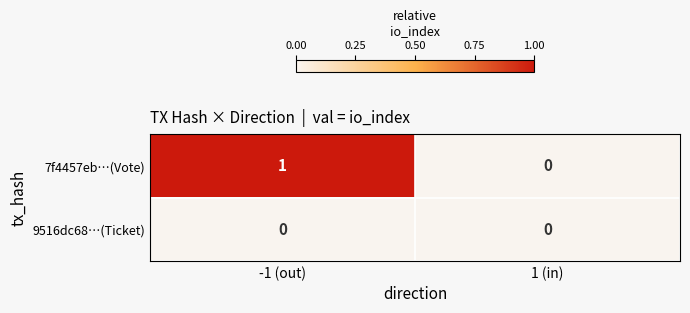

Which category has the highest value across all series?

-1 (out)